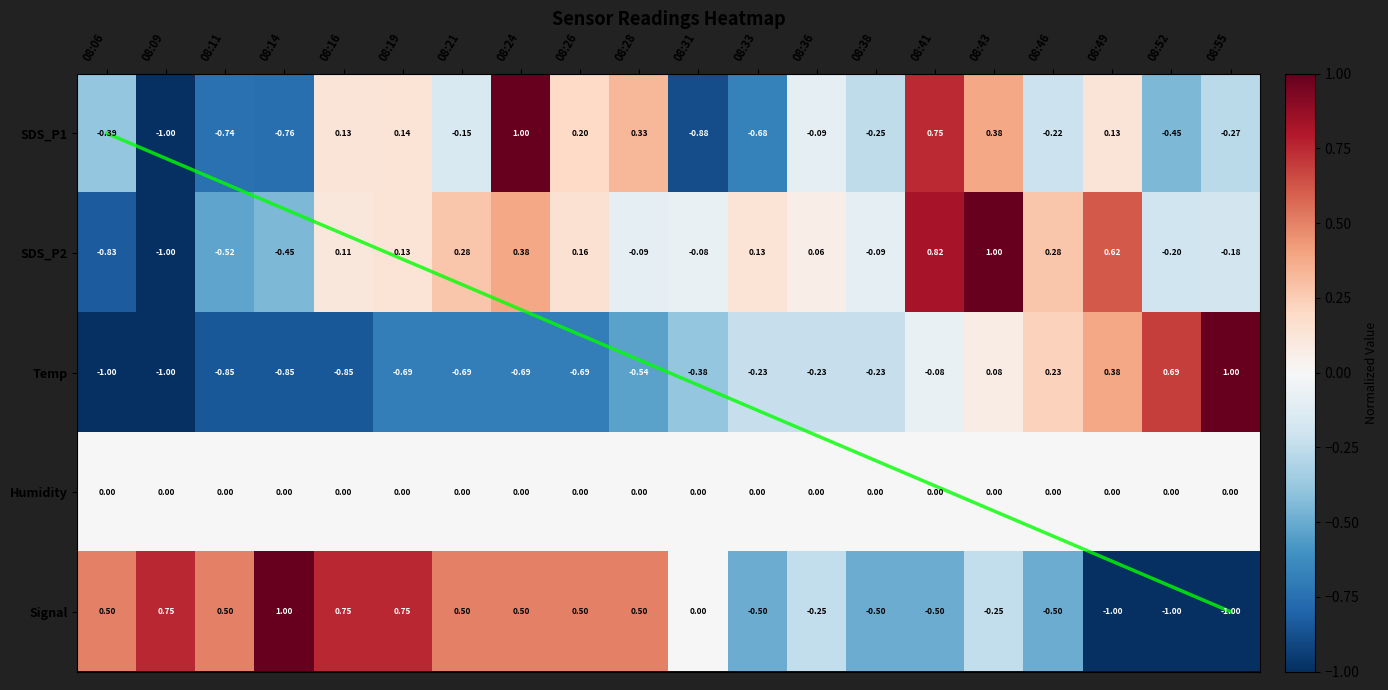

List the series in order of their peak value, lowest first.

Humidity, SDS_P1, SDS_P2, Temp, Signal